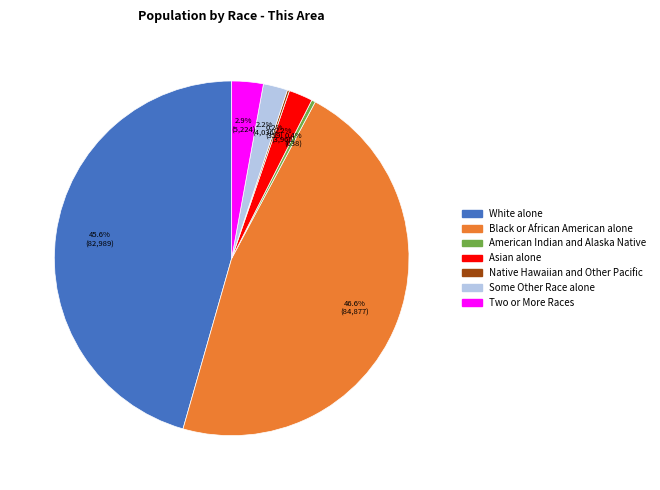

Which slice is the largest?

Black or African American alone